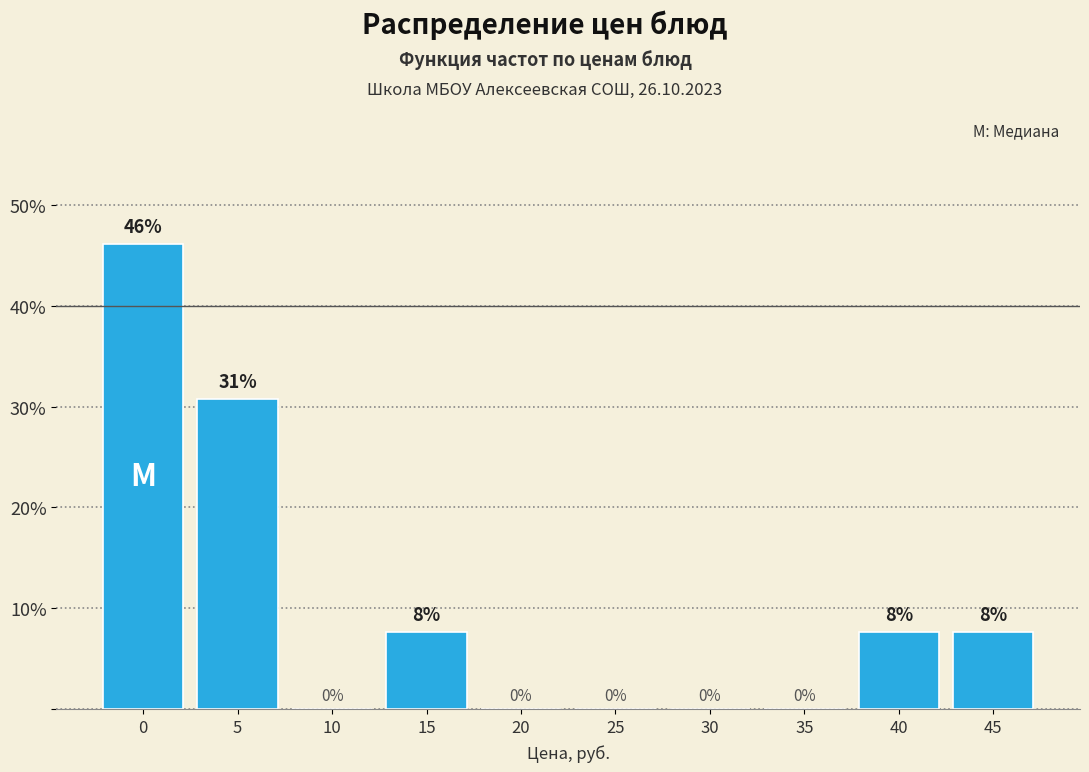

What value does the data have at 40?

7.7